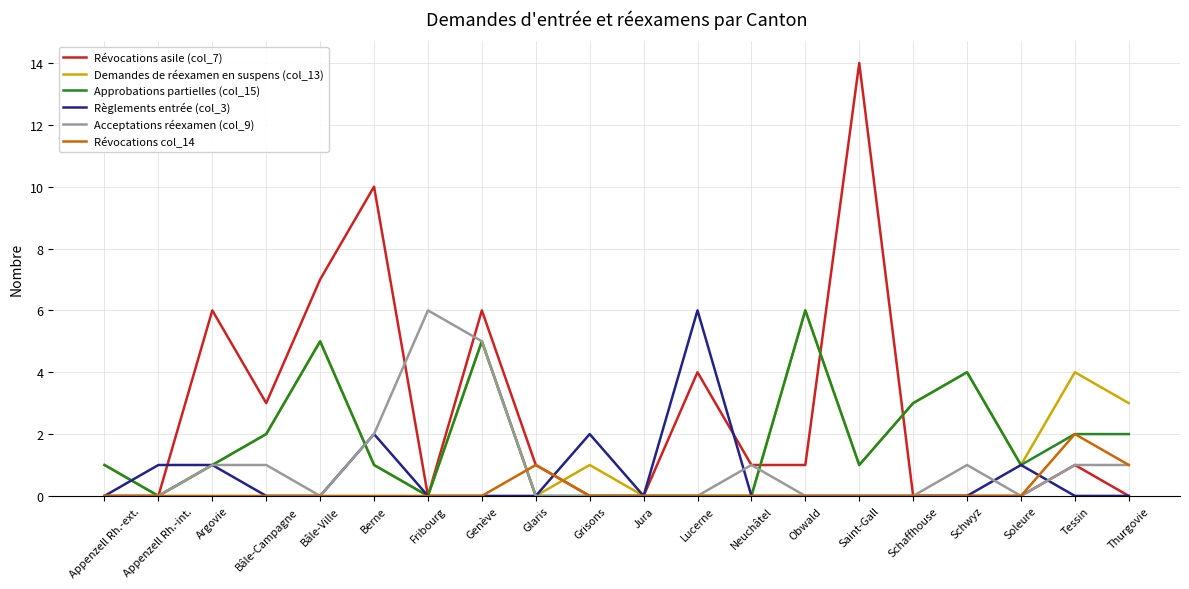

The value of Révocations col_14 at Saint-Gall is 1. True or false?

False